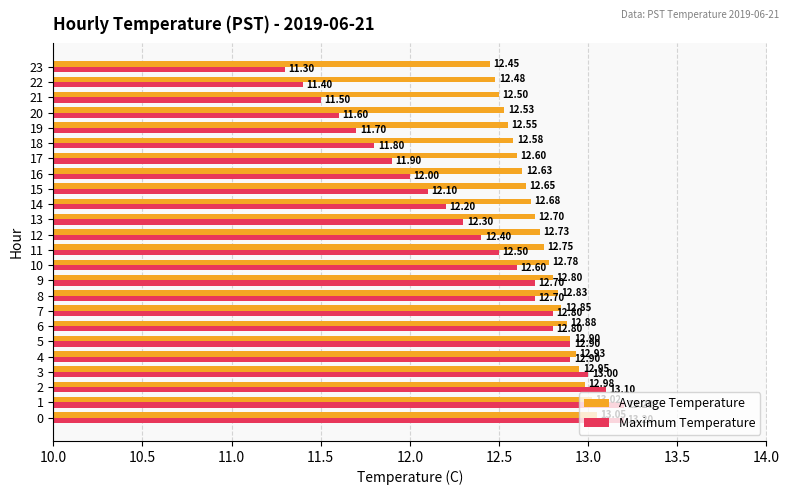

At how many categories does at least one series exceed 12?

24